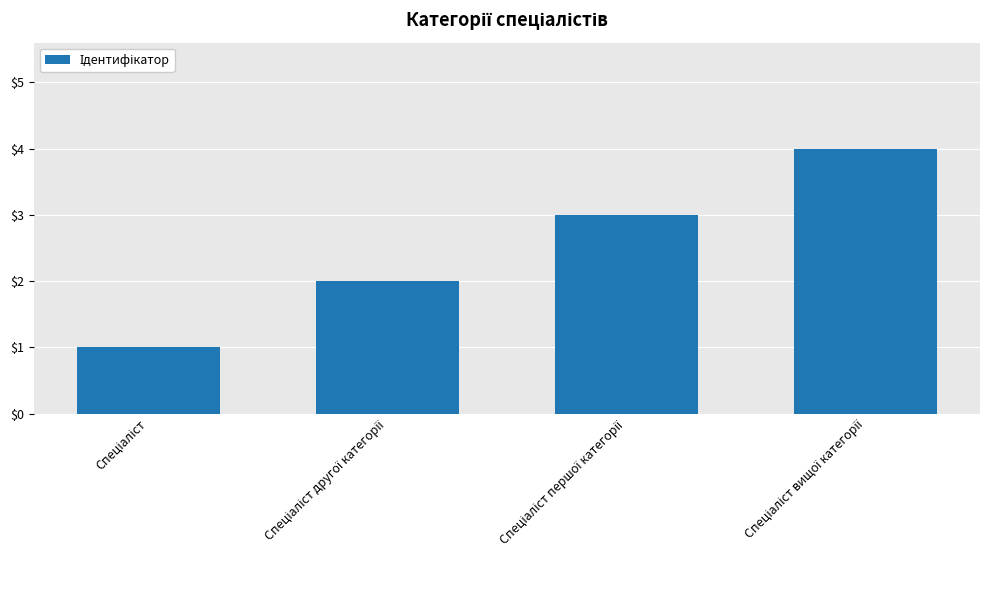

What is the sum of all values?

10